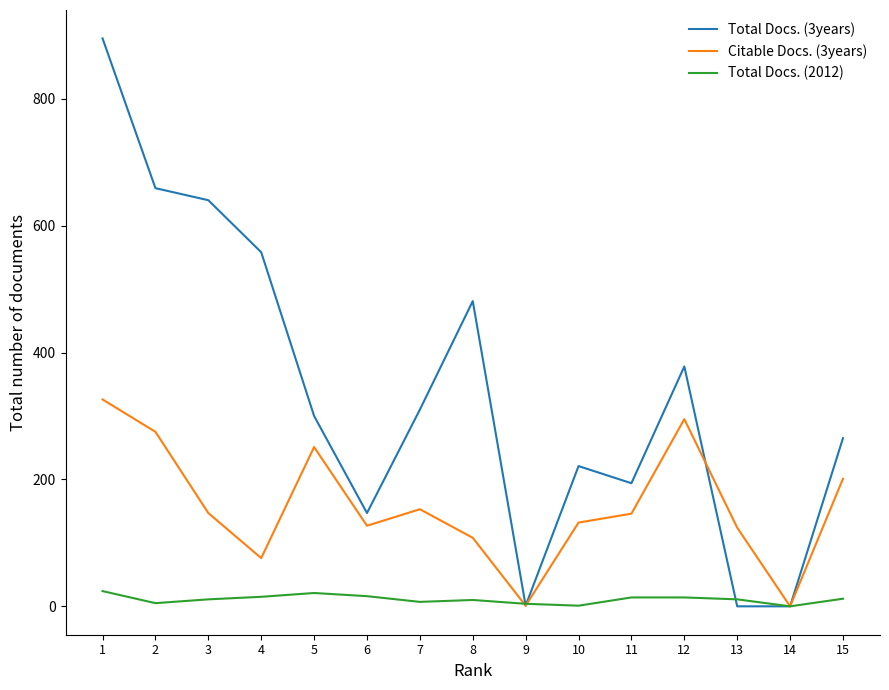

Which series has the widest spread of values?

Total Docs. (3years)